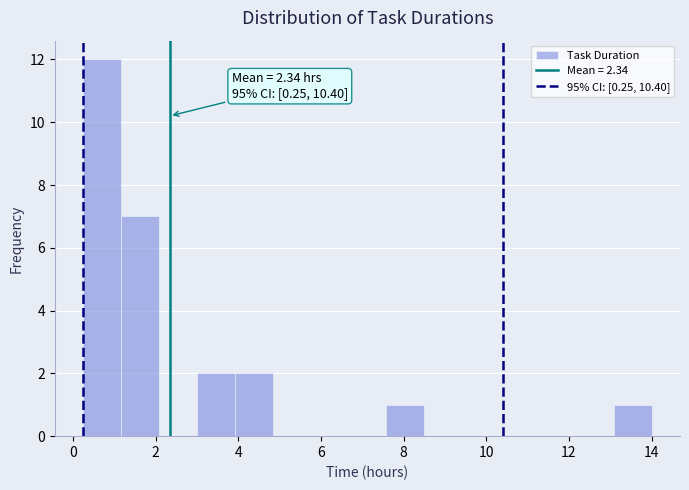

Over which range of the x-axis is the bar tallest?

0.2 to 1.2